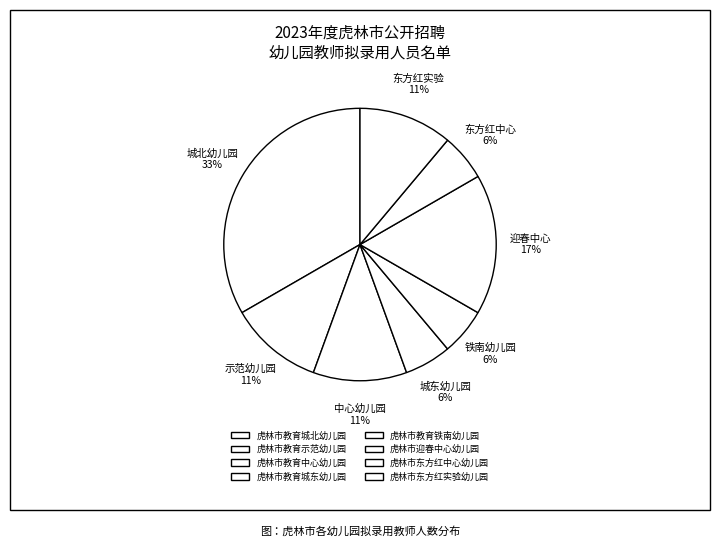

How many slices are in this pie chart?

8